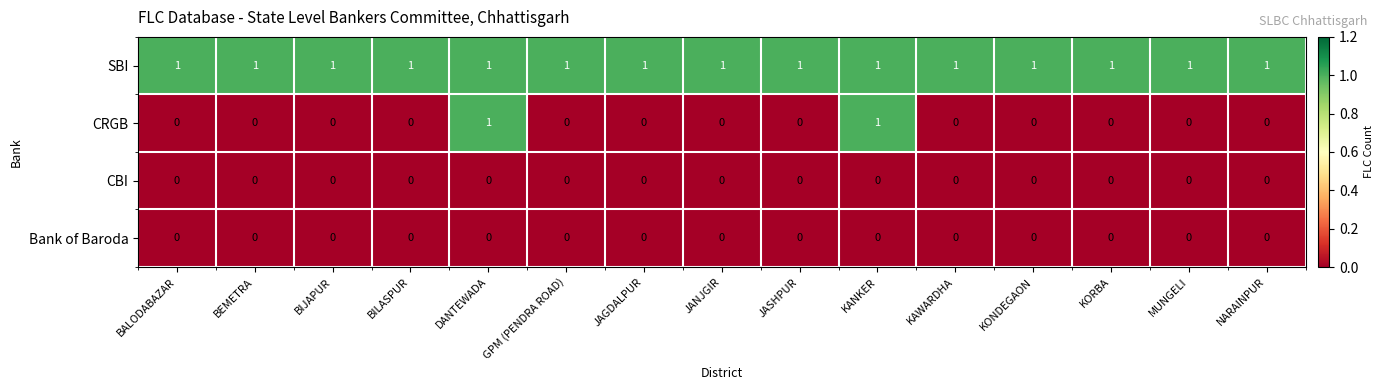

What is the sum of all SBI values?

15